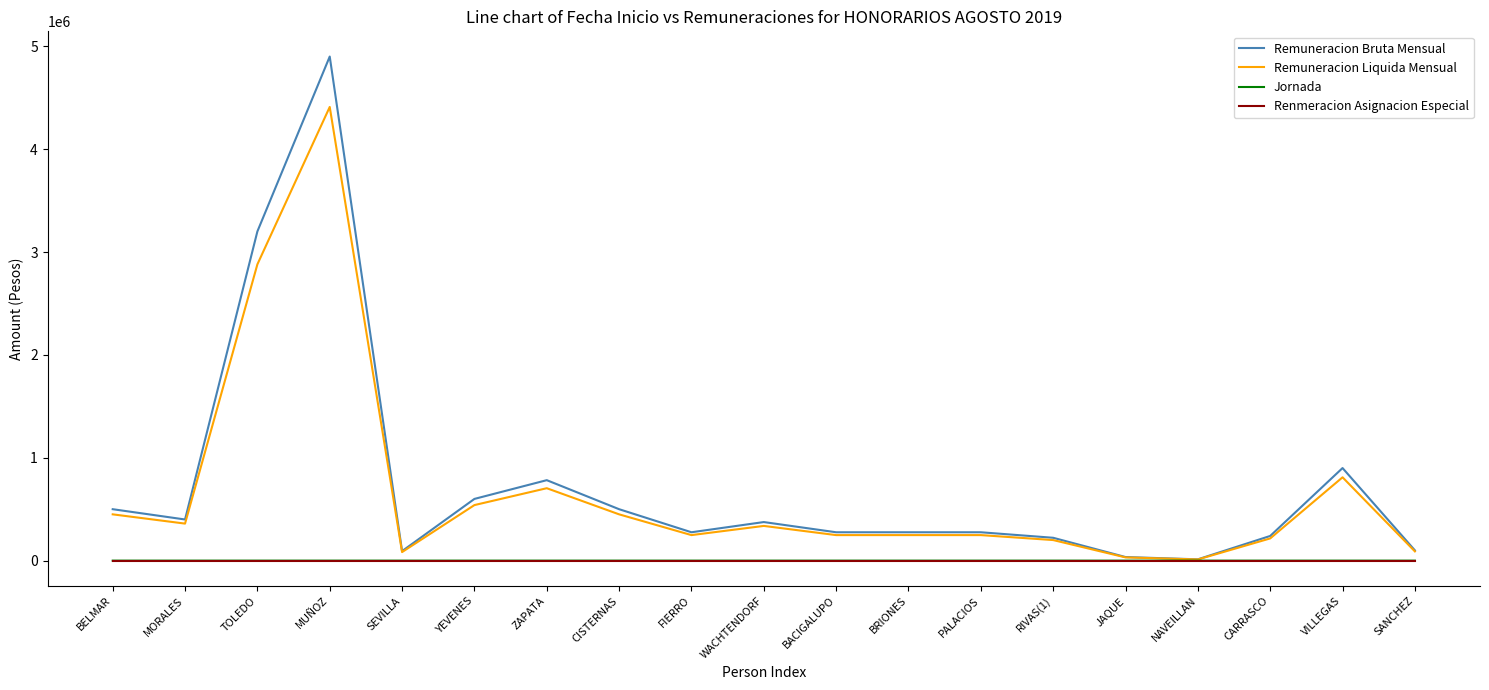

The value of Jornada at BACIGALUPO is 5. True or false?

True